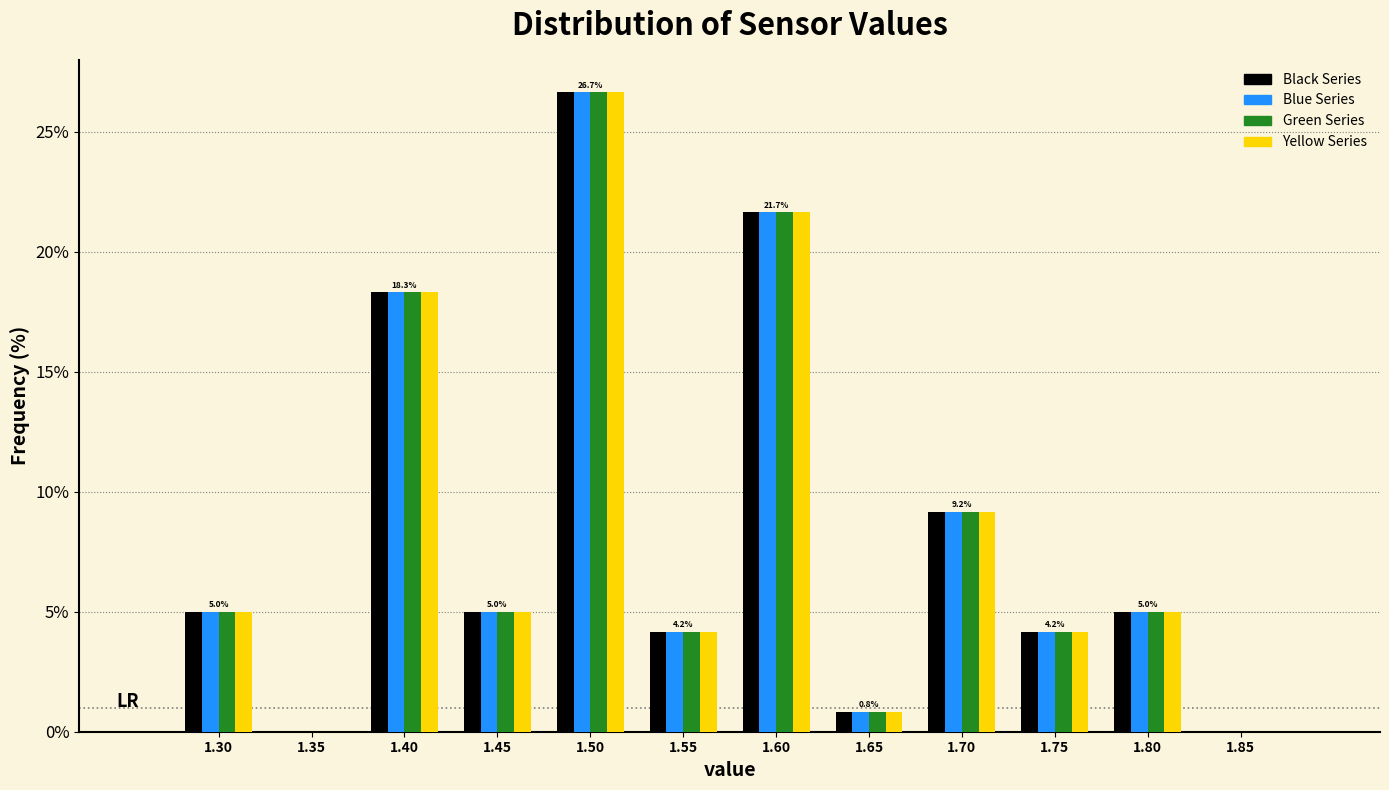

In the Green Series series, which range on the x-axis has the tallest bar?

1.475 to 1.525